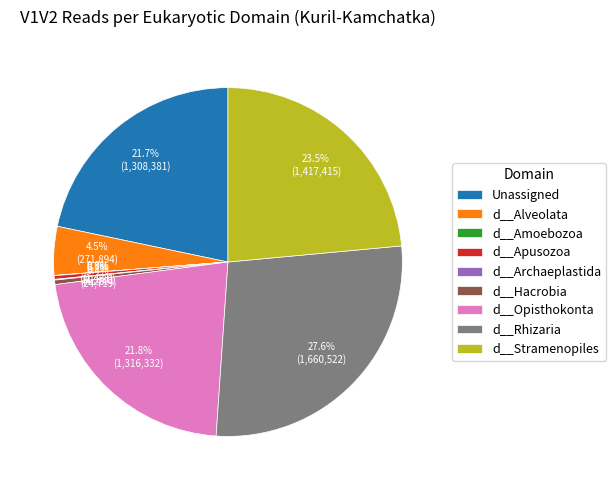

Which slice is the largest?

d__Rhizaria